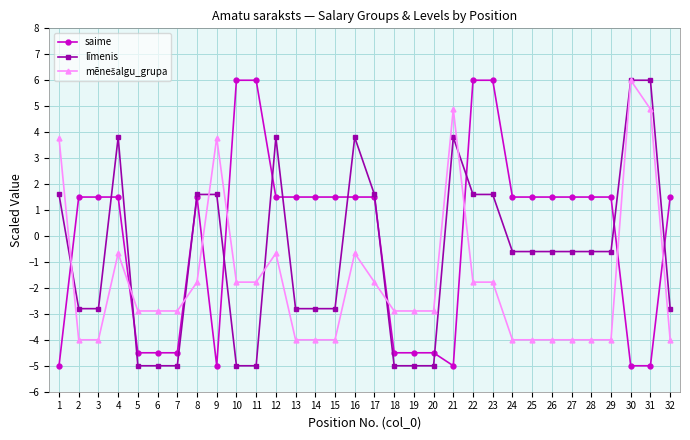

What is the minimum value for saime?

-5.0